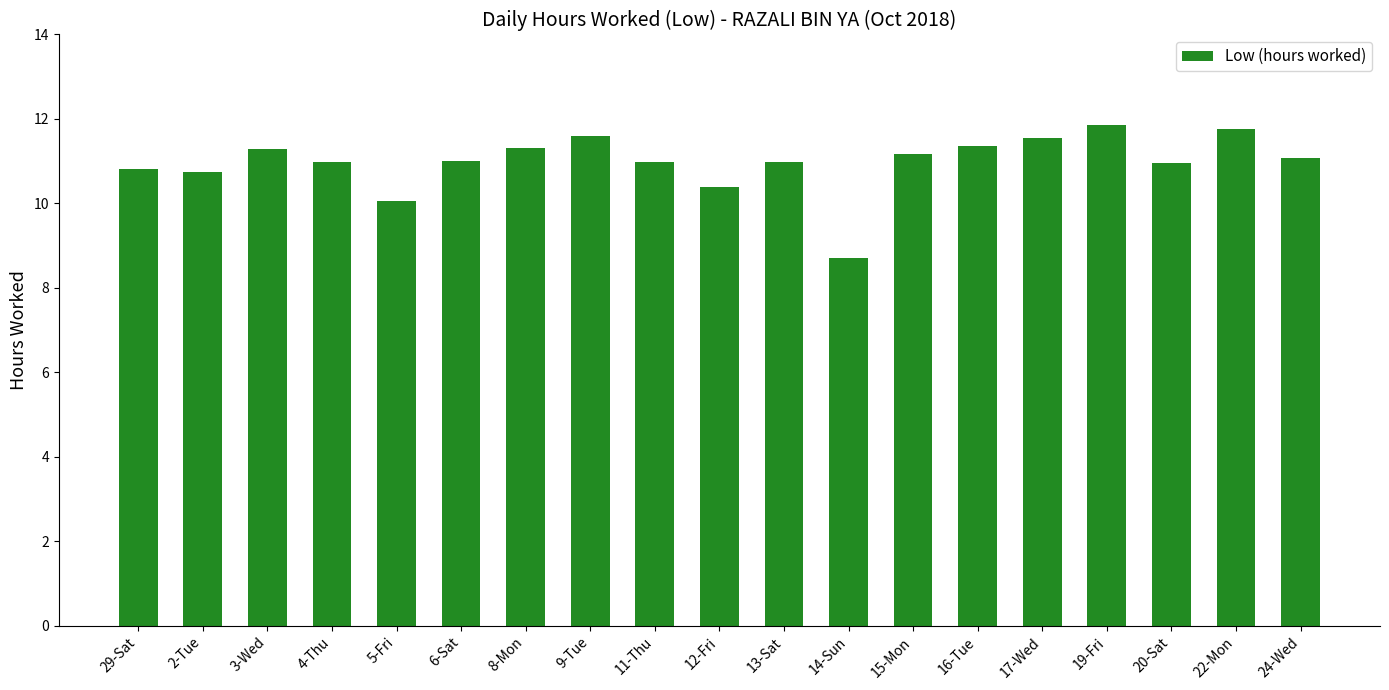

What is the average value?

11.0